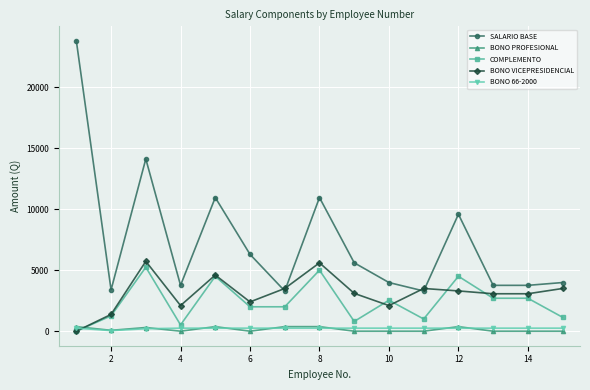

What is the maximum value for COMPLEMENTO?

5241.9